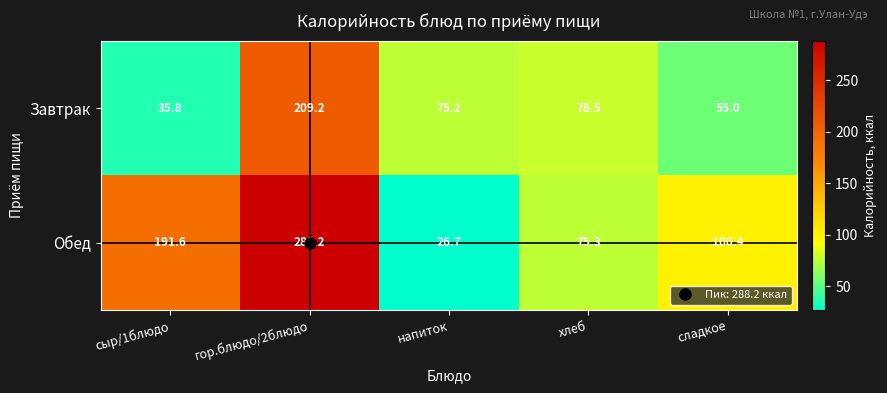

The Обед series shows 100.4 at сладкое. True or false?

True